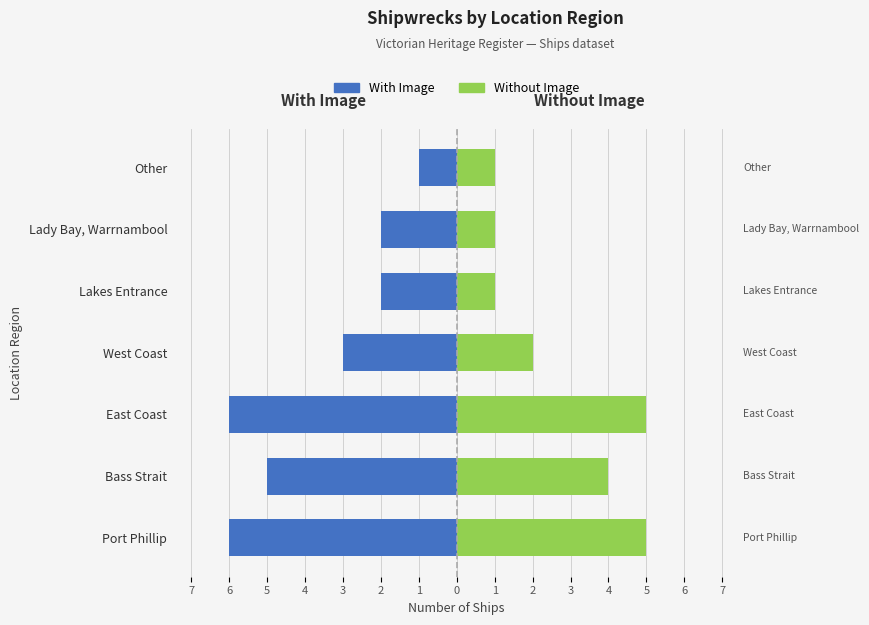

What is the value of the With Image bar at the 5th from the left?

-2